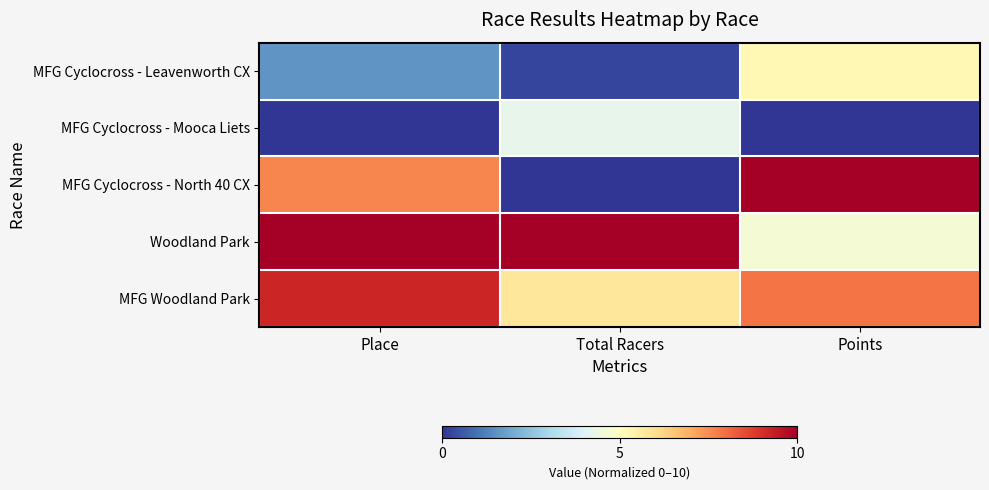

List the series in order of their peak value, lowest first.

MFG Cyclocross - Mooca Liets, MFG Cyclocross - Leavenworth CX, MFG Woodland Park, MFG Cyclocross - North 40 CX, Woodland Park